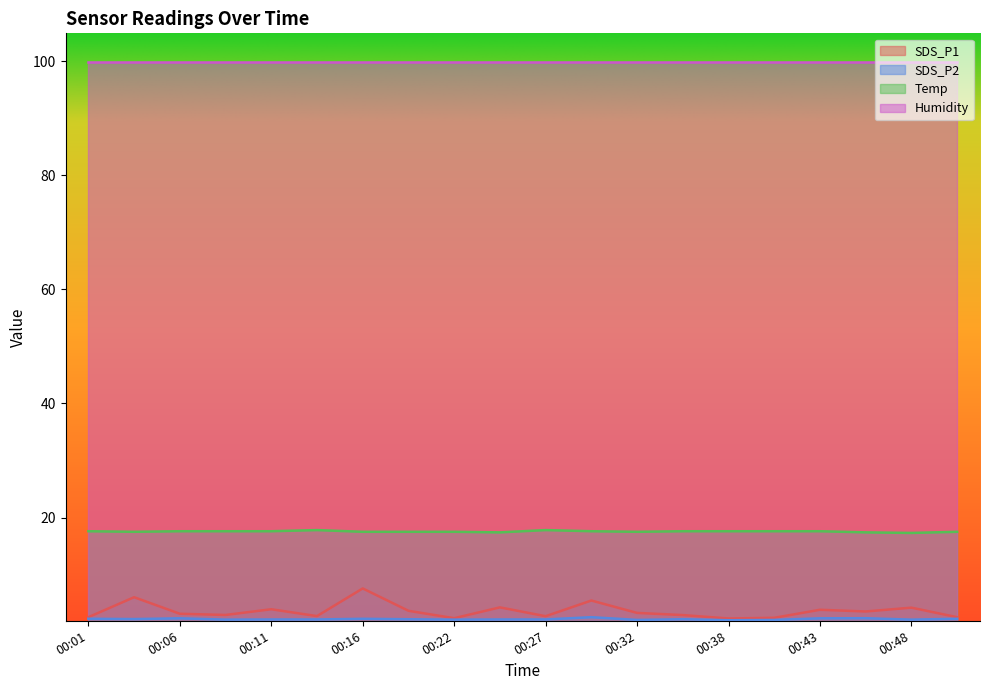

At which category is the sum across all series the highest?

00:16